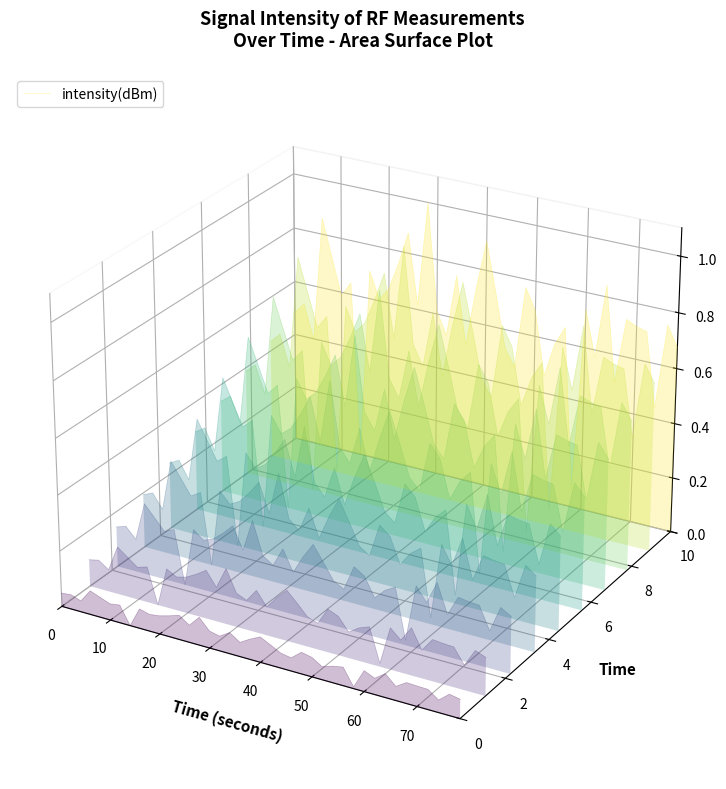

The chart shows a value of 0.0 at 36. True or false?

False